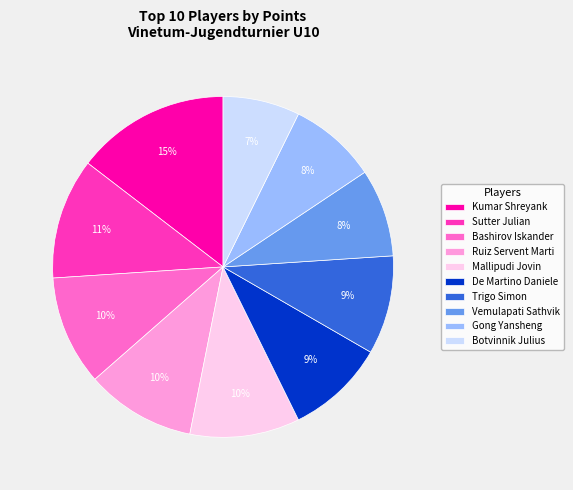

Between Trigo Simon and Ruiz Servent Marti, which is larger?

Ruiz Servent Marti